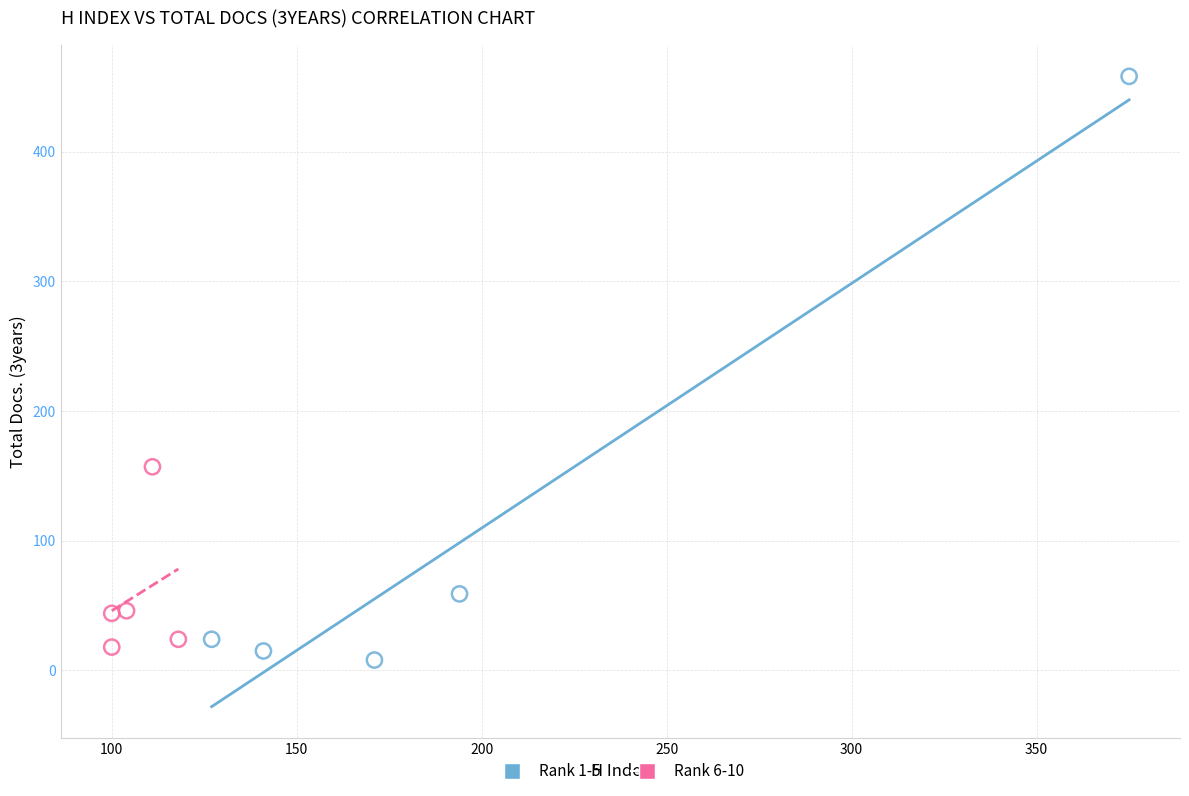

What are all the series names shown in the legend?

Rank 1-5, Rank 6-10